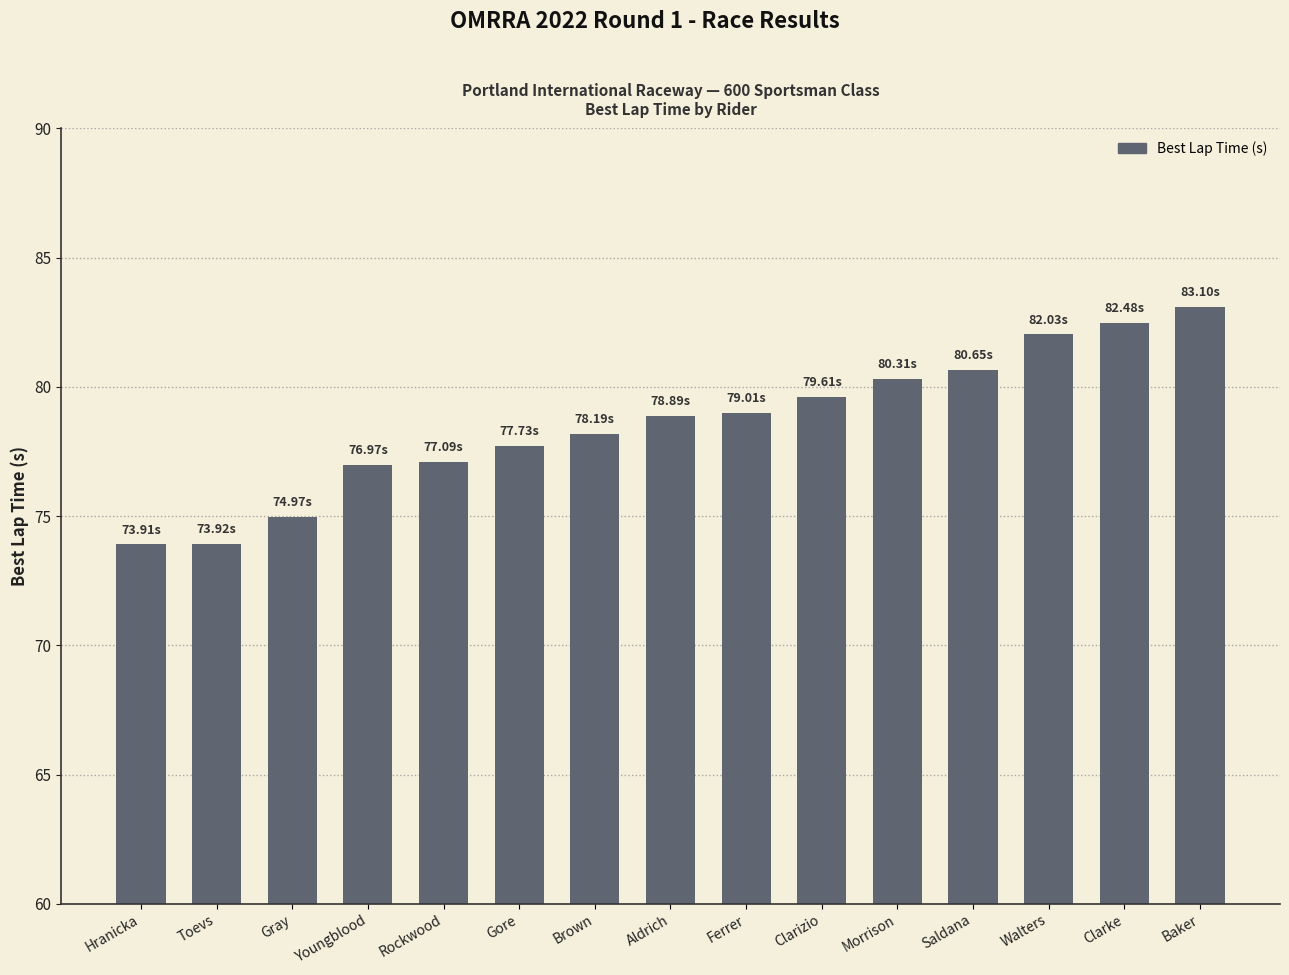

What is the minimum value shown in the chart?

73.9